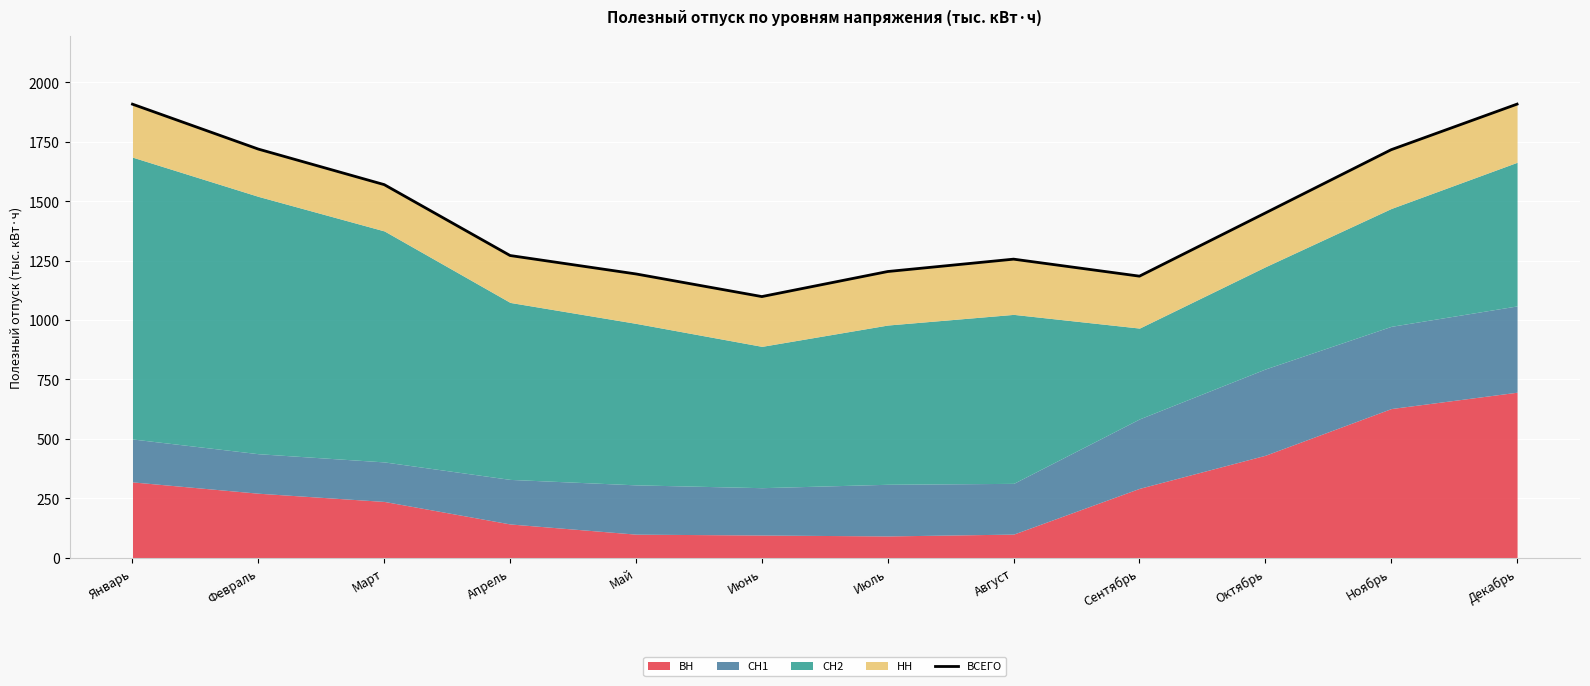

What is the label of the 3rd point from the right?

Октябрь